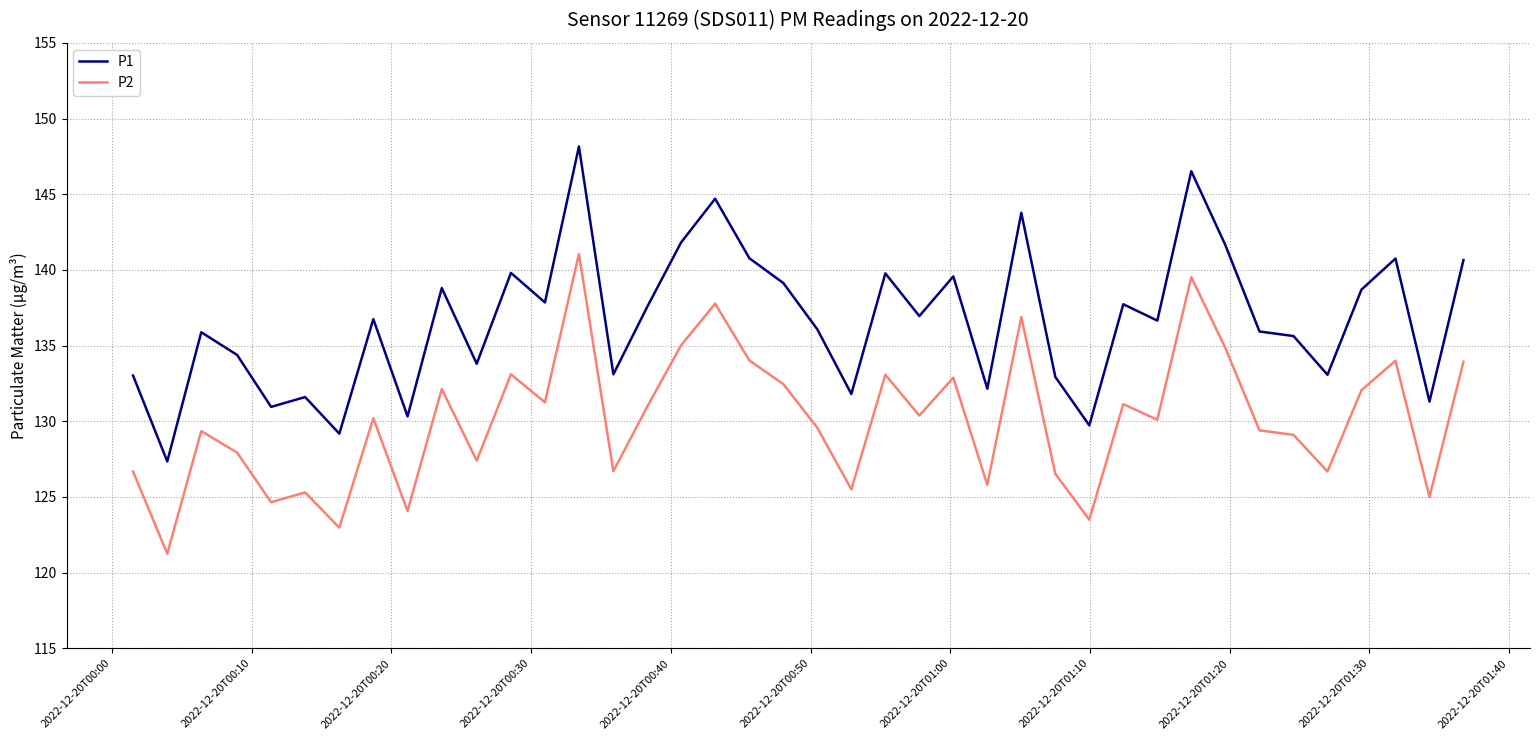

What is the maximum value shown in the chart?

148.2